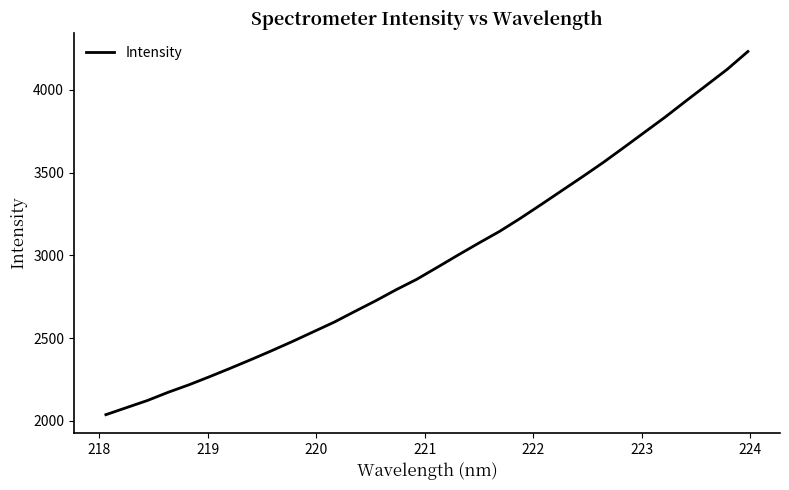

What is the smallest value displayed?

2037.0